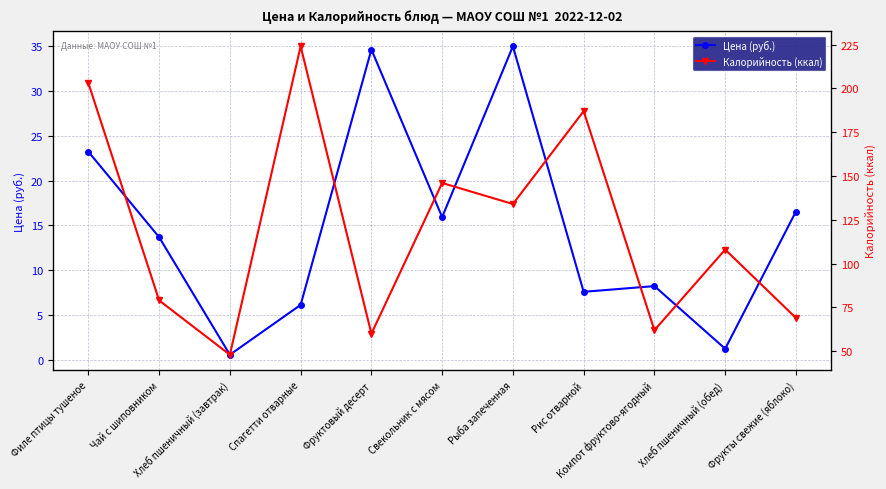

What is the difference between the maximum and minimum values in the Калорийность (ккал) series?

176.0